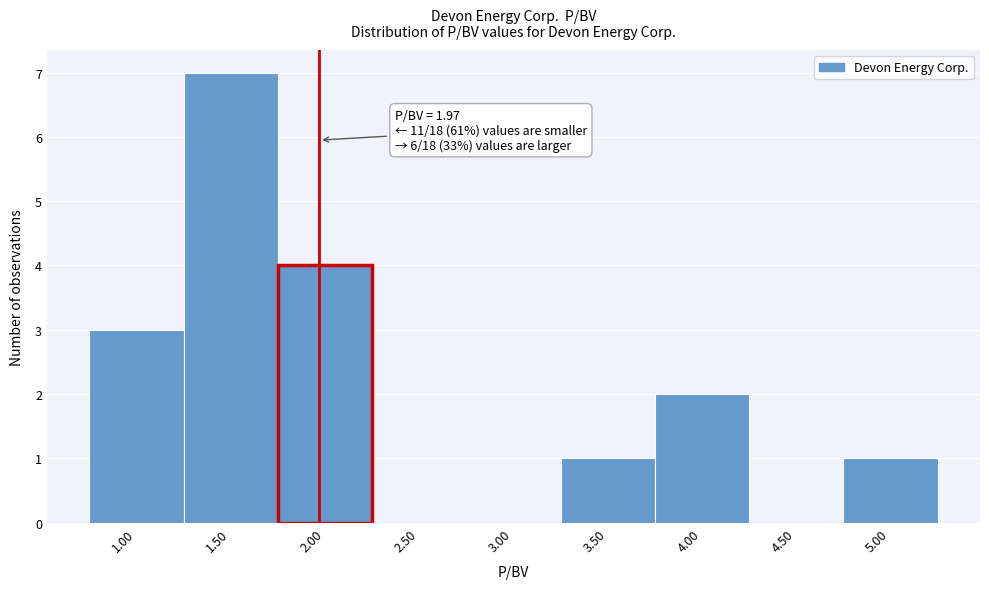

Over which range of the x-axis is the bar tallest?

1.25 to 1.75